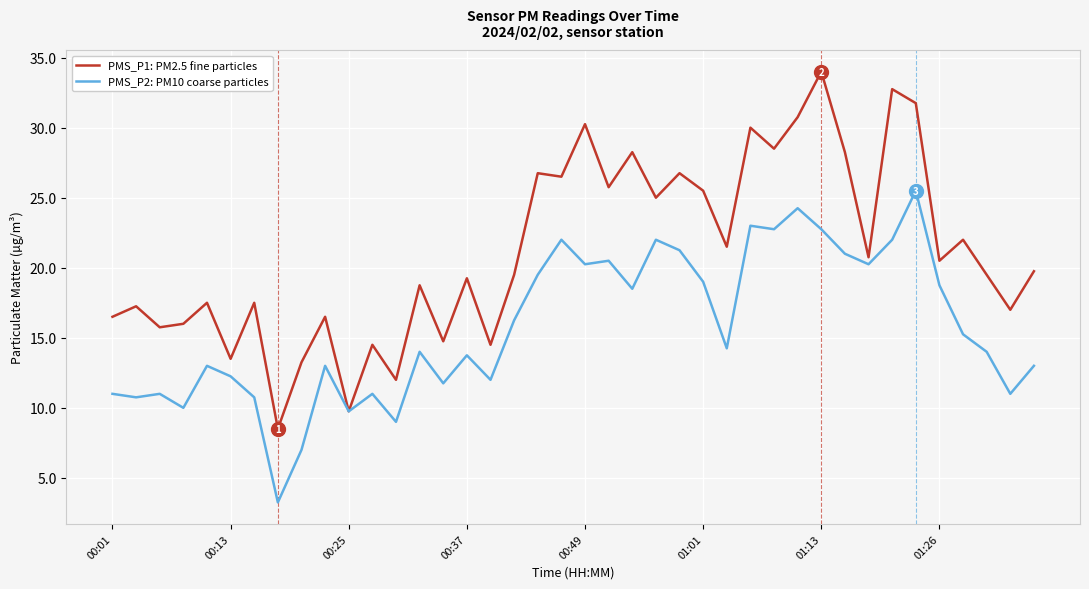

Which series has the largest total across all categories?

PMS_P1: PM2.5 fine particles